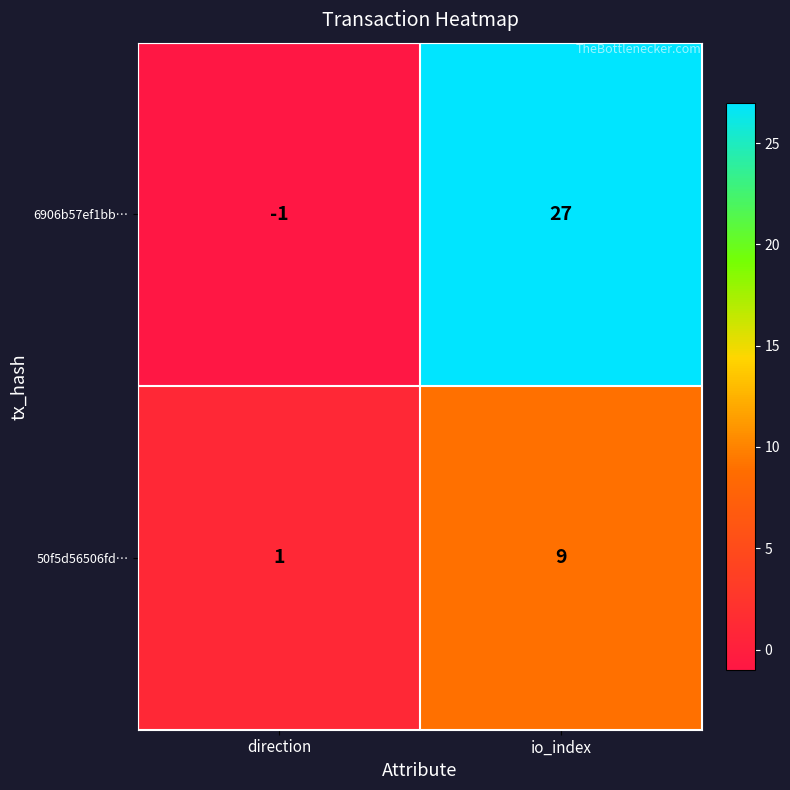

List the series in order of their overall mean, highest first.

6906b57ef1bb…, 50f5d56506fd…